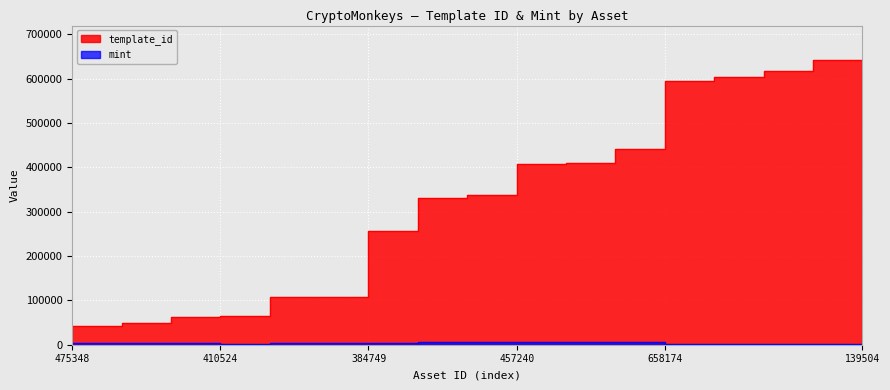

Rank the categories by template_id value from highest to lowest.

1099843139504, 1099837437589, 1099841378026, 1099816113782, 1099770658174, 1099749671067, 1099730265905, 1099735457240, 1099767592337, 1099588391714, 1099527384749, 1099539094242, 1099519651824, 1099520410524, 1099515397248, 1099514476116, 1099514475348